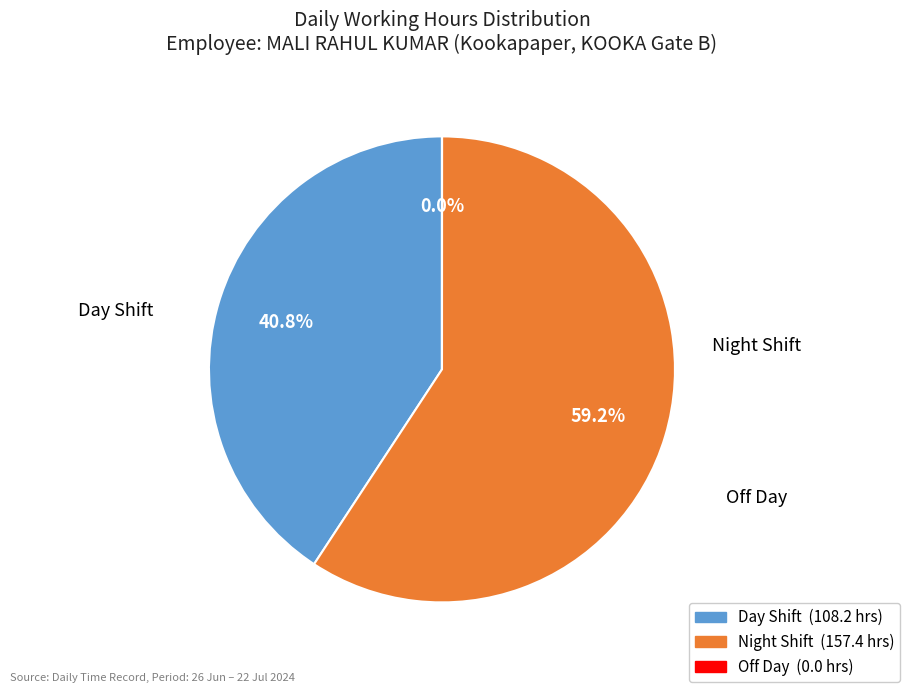

To the nearest percent, what is the average slice percentage?

33%